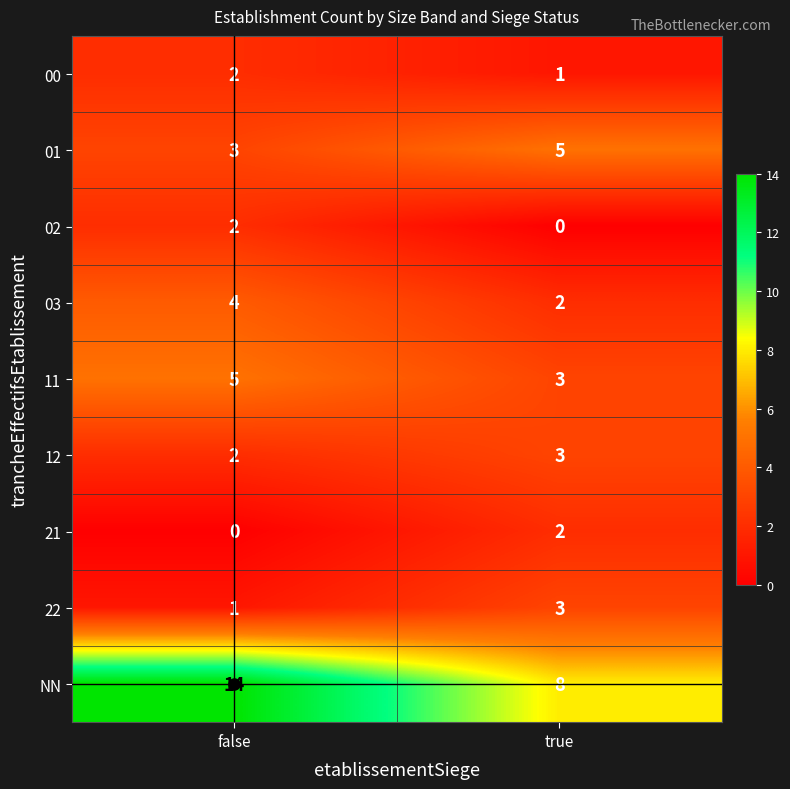

Rank the categories by 21 value from highest to lowest.

true, false